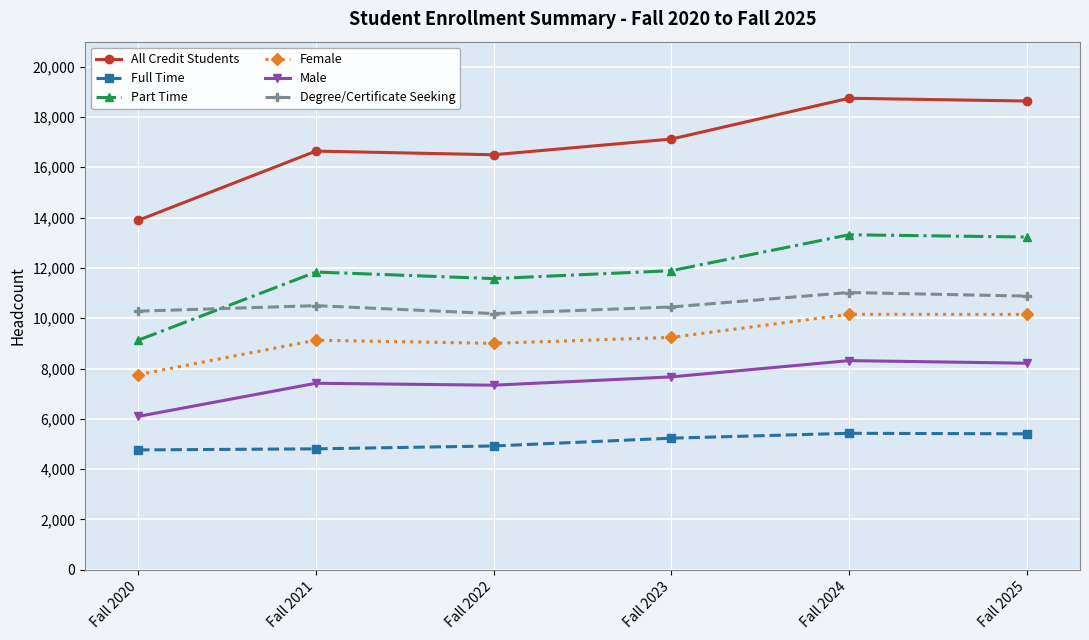

What is the maximum value for Male?

8315